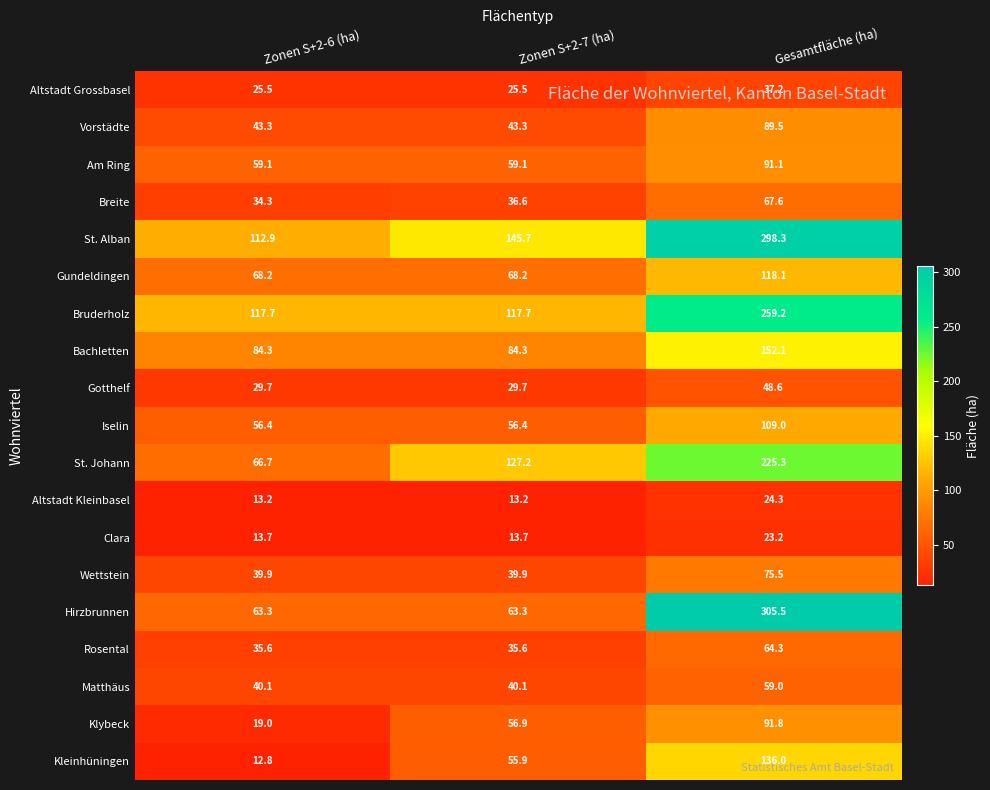

Which series has the largest range (max minus min)?

Hirzbrunnen